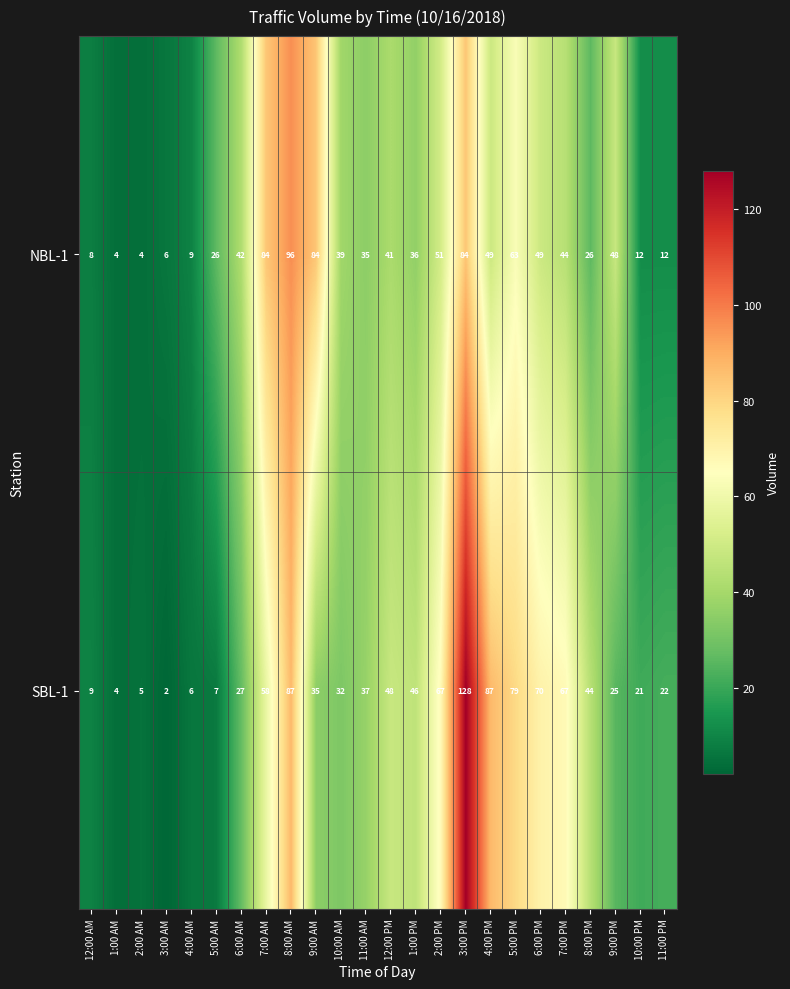

What is the difference between the highest and lowest values at 3:00 PM?

44